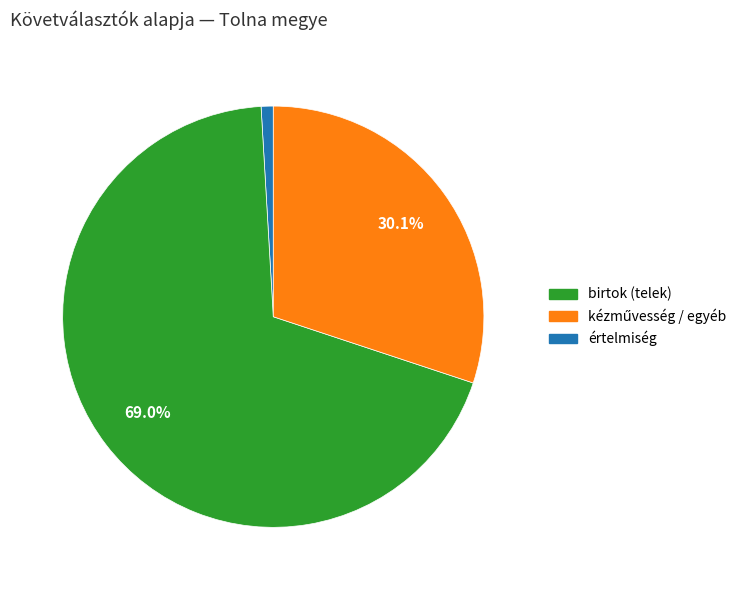

Is there any slice that represents more than half of the pie?

Yes